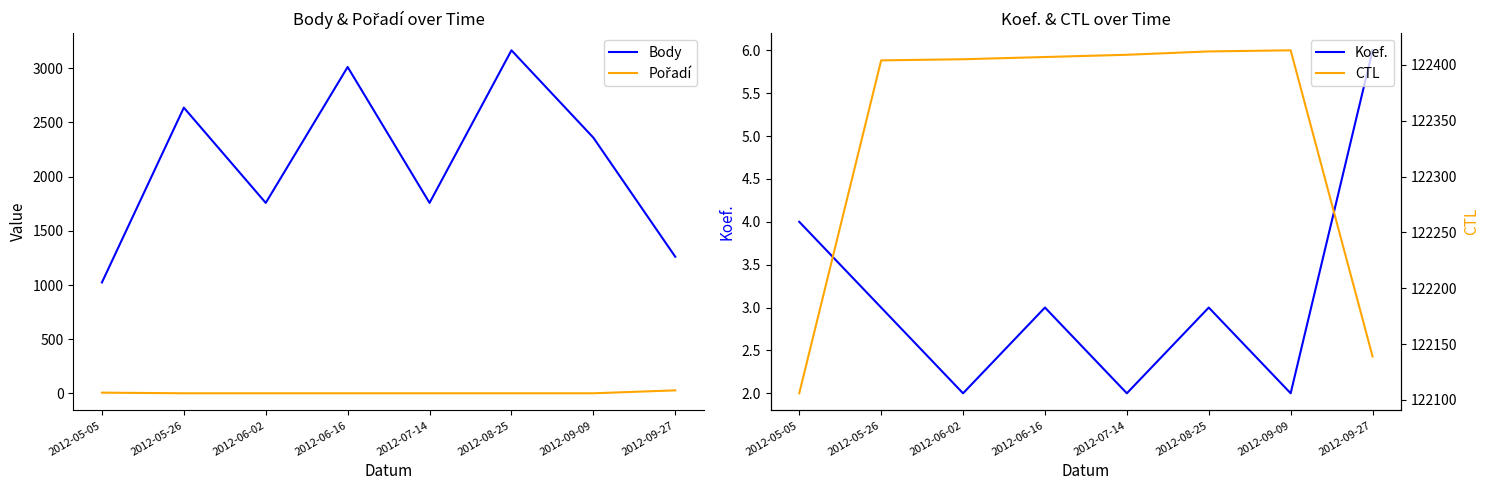

What is the average value of the Koef. series?

3